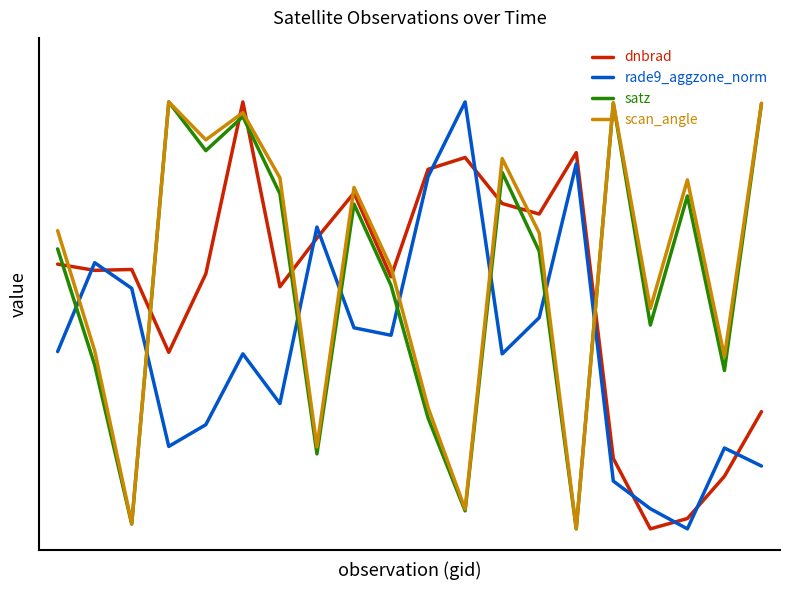

Which series has the largest total across all categories?

scan_angle